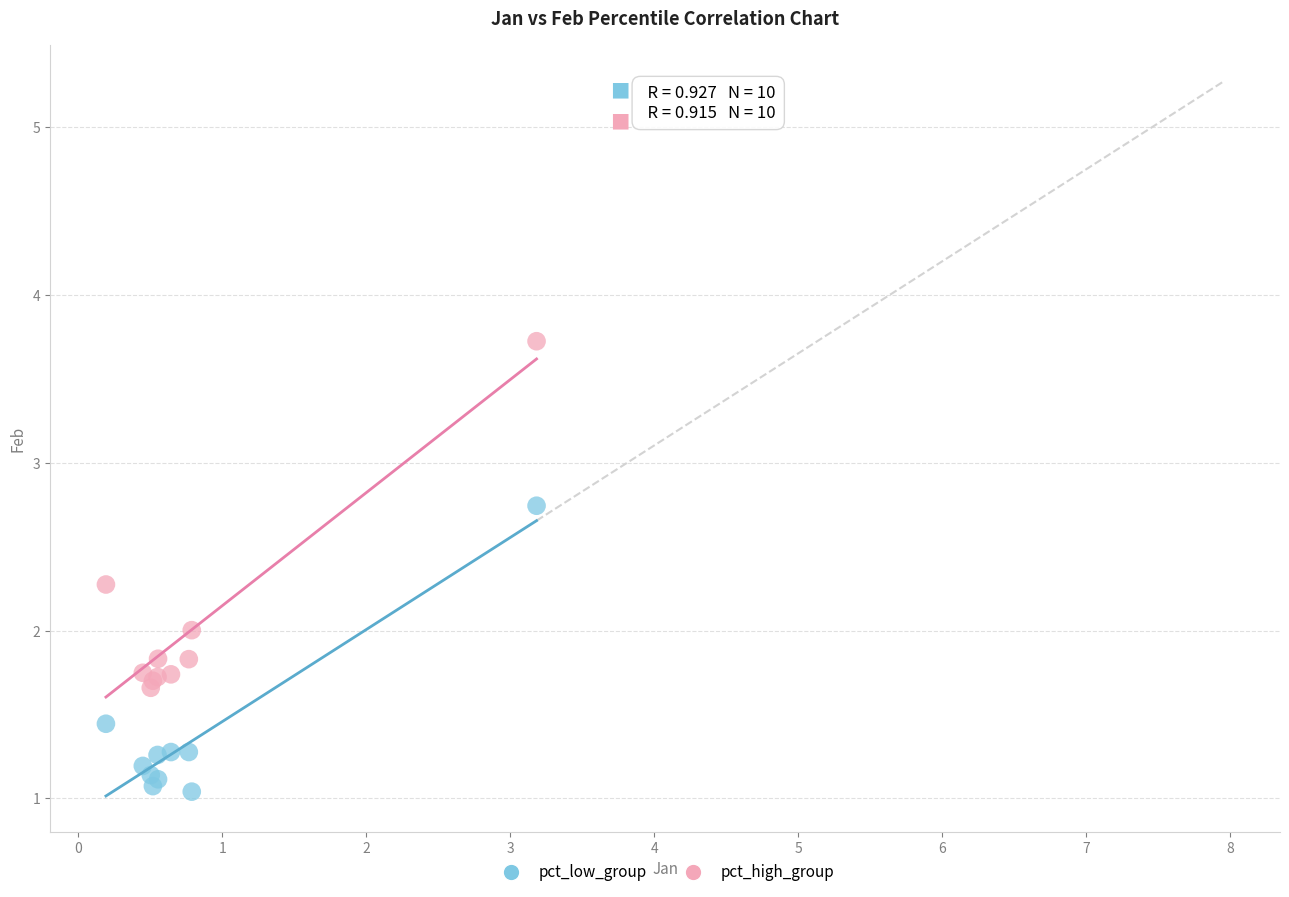

Which series contains the lowest Y value?

pct_low_group